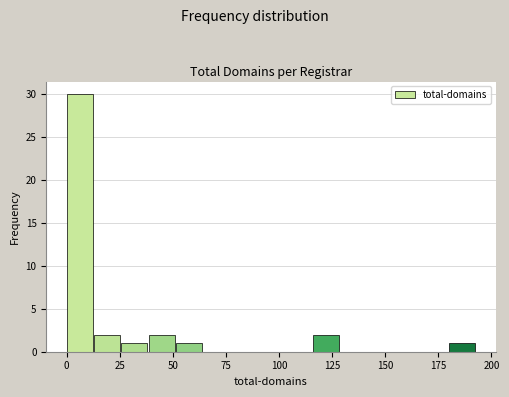

Read against the x-axis, roughly where is the centre of the tallest bar?

5